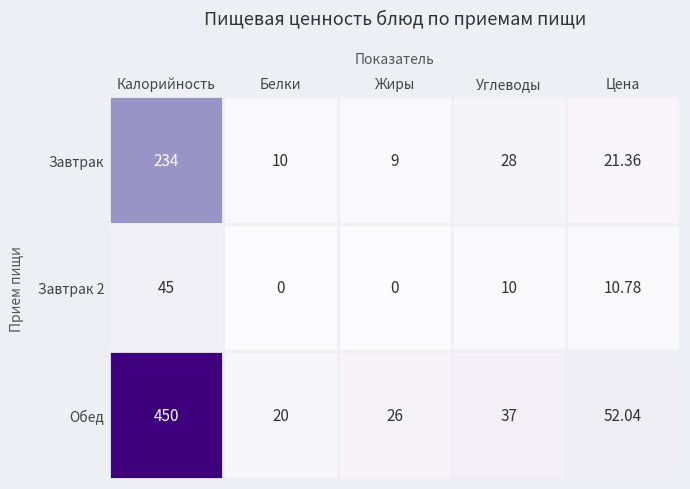

Which category has the highest value in the Завтрак 2 series?

Калорийность